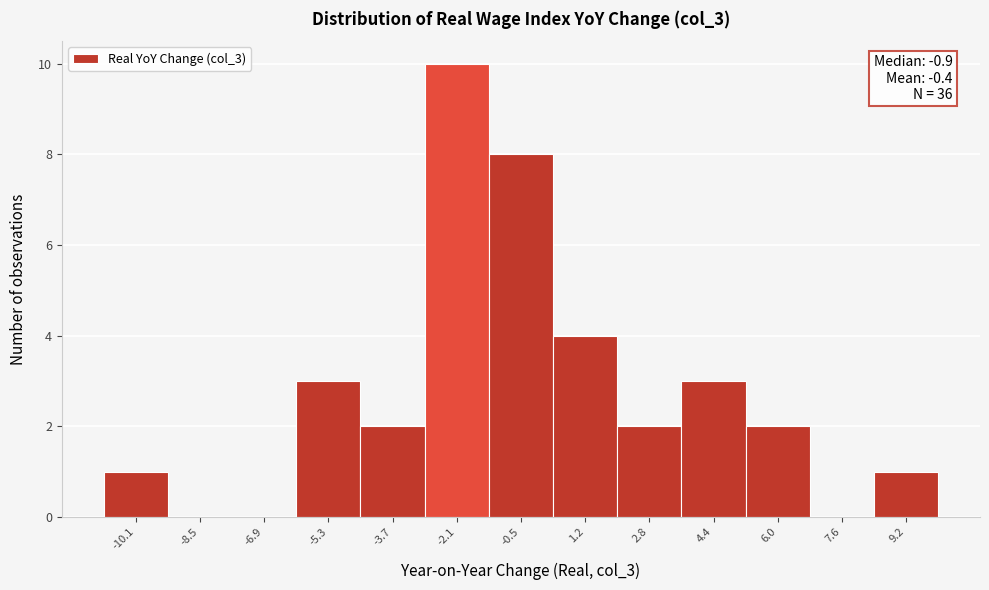

Over which range of the x-axis is the bar tallest?

-2.8 to -1.2